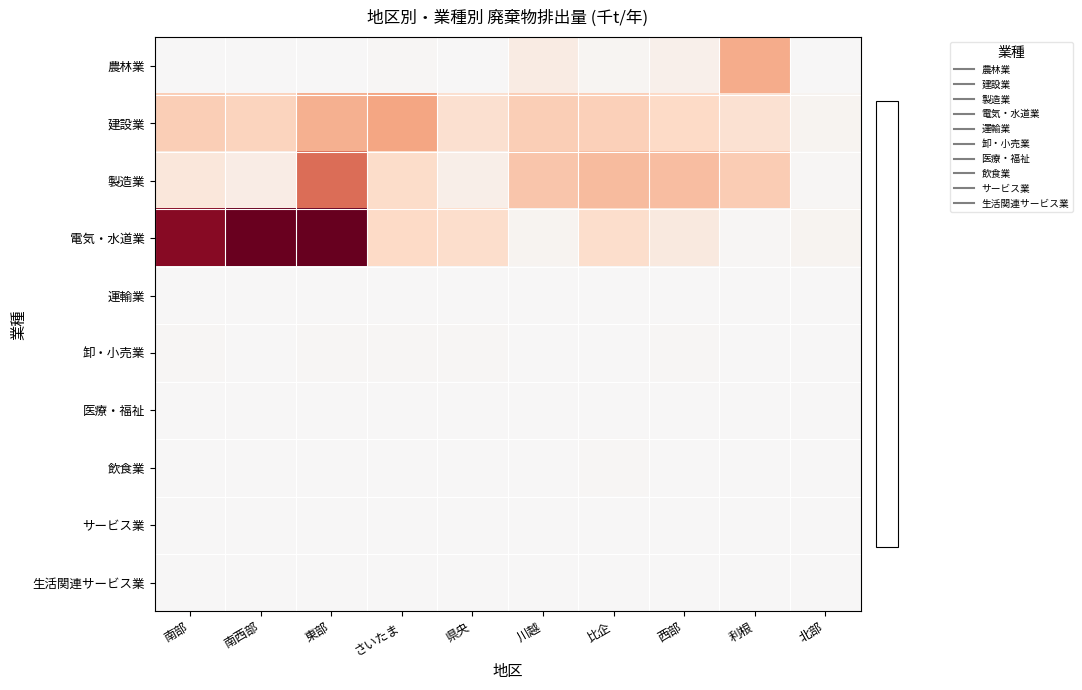

Rank the series by their maximum value, from lowest to highest.

生活関連サービス業, 運輸業, 医療・福祉, サービス業, 飲食業, 卸・小売業, 農林業, 建設業, 製造業, 電気・水道業